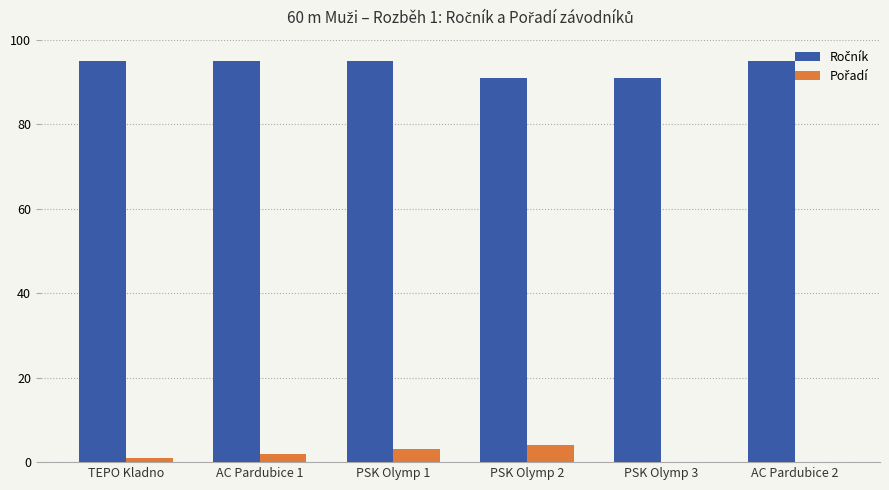

How many data points does each series have?

6